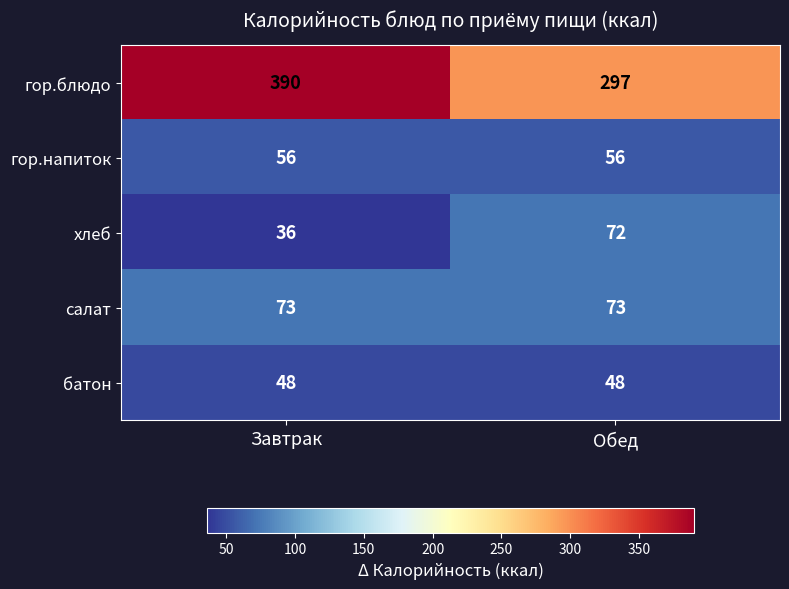

Which label corresponds to the smallest value in the chart?

Завтрак